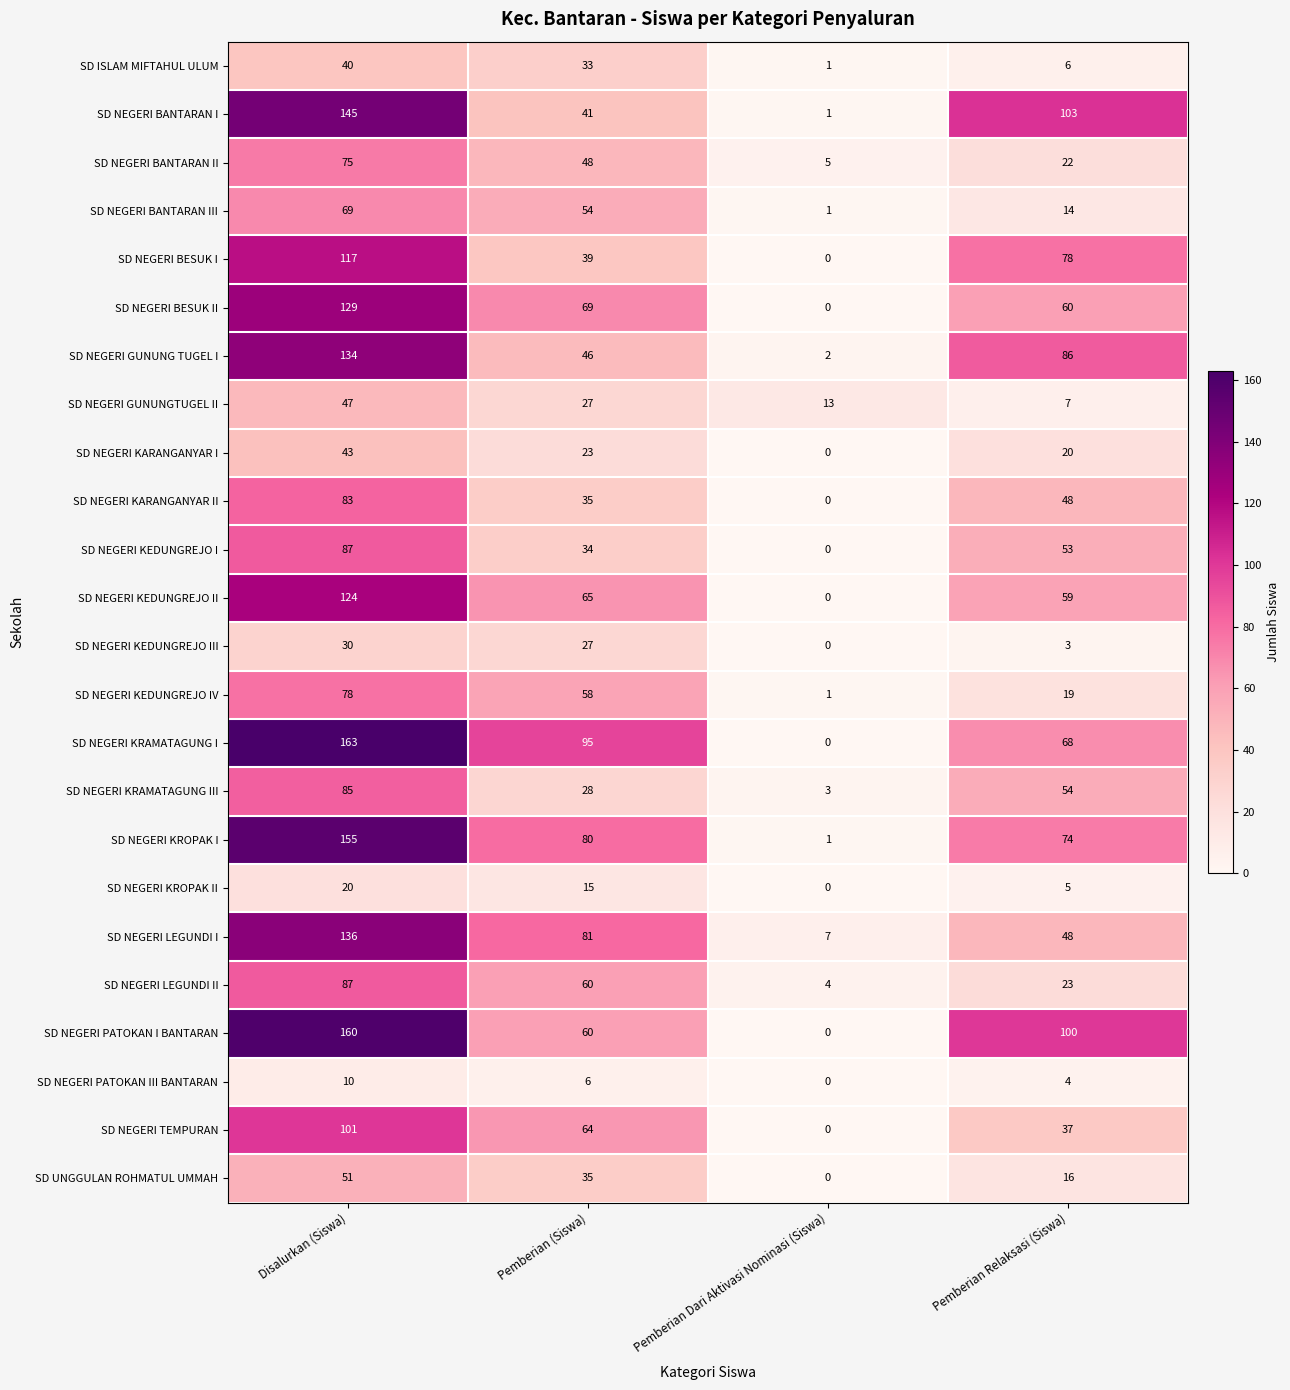

Is it true that SD NEGERI LEGUNDI I equals 83 at Pemberian Relaksasi (Siswa)?

False